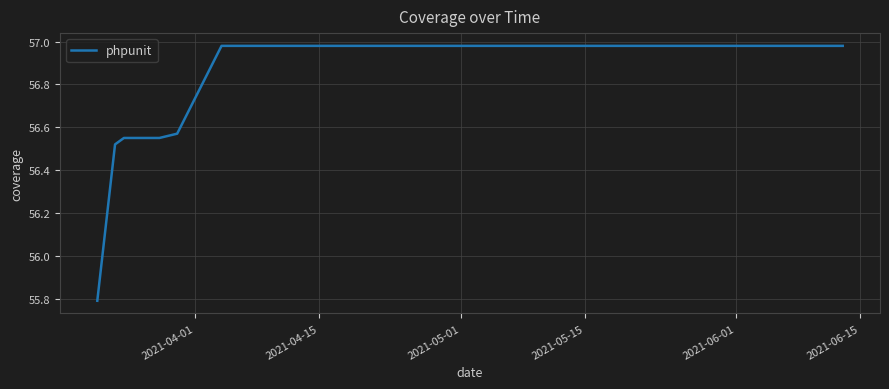

Is this an area chart (filled region under the line)?

No